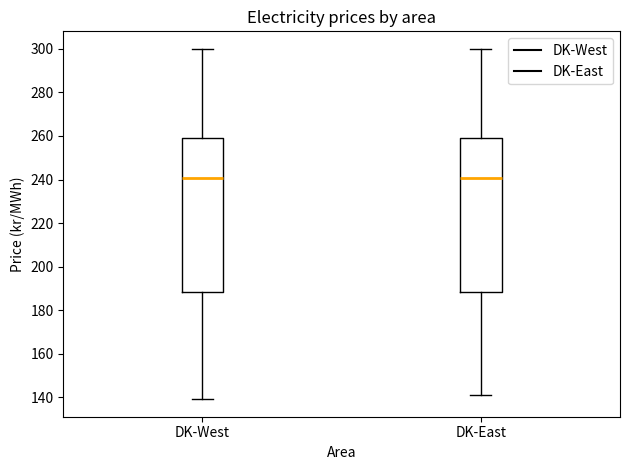

Where is the upper edge of the box for DK-East on the y-axis? The values are not printed on the chart, so give them approximately, as read against the axis.

258